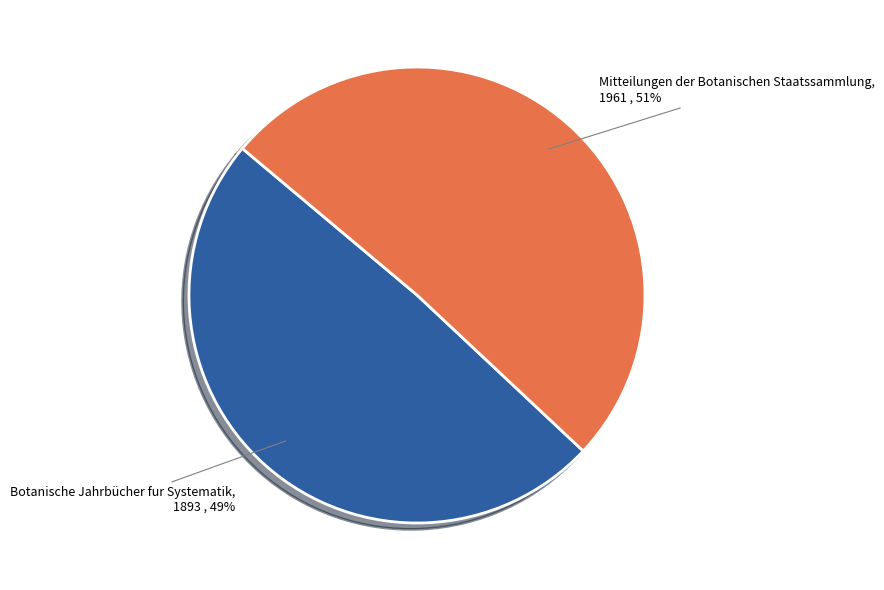

To the nearest percent, what is the difference between the largest and smallest slice percentages?

2%